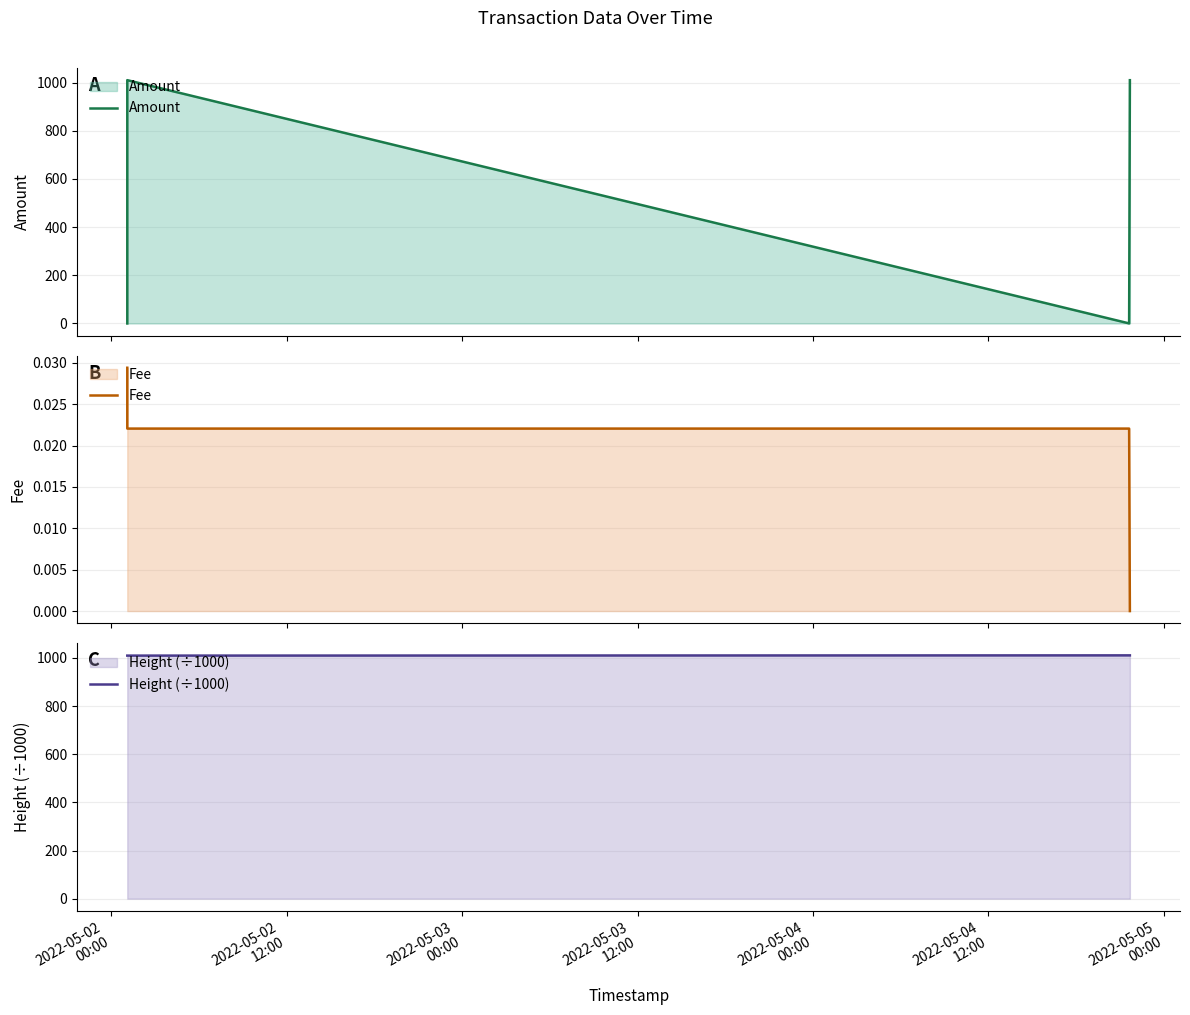

What is the difference between the second highest and second lowest values in the Amount series?

1009.8